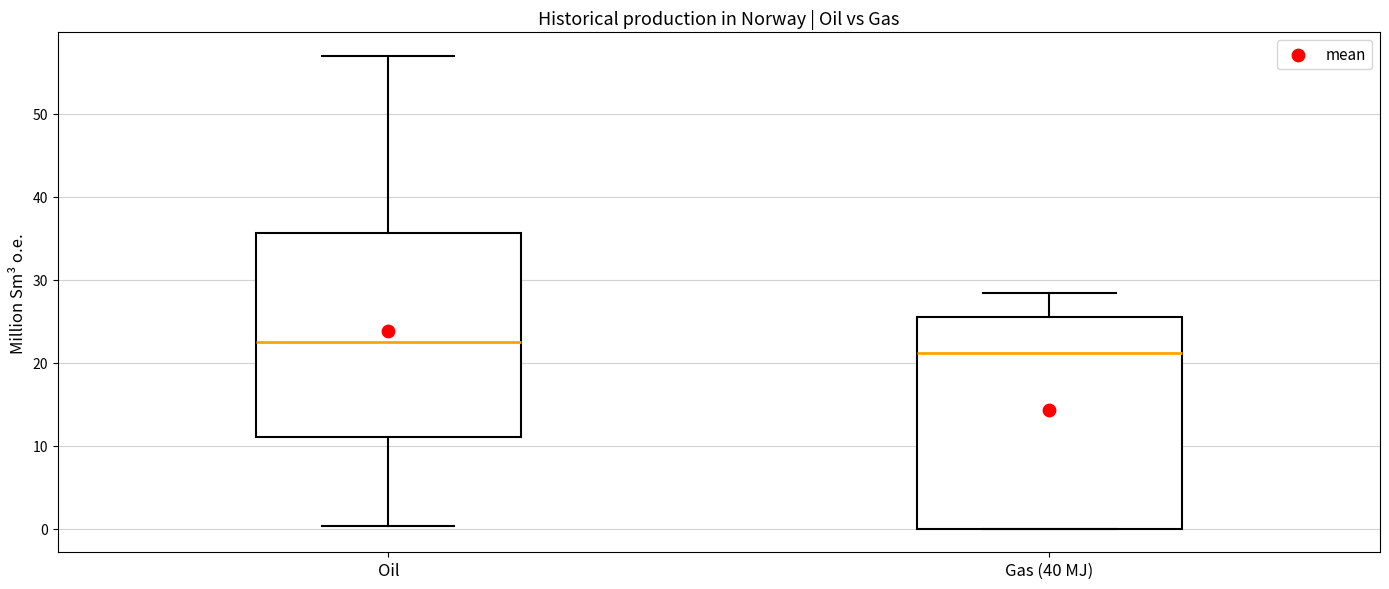

Where does the upper whisker of the box for Oil end on the y-axis? The values are not printed on the chart, so give them approximately, as read against the axis.

57